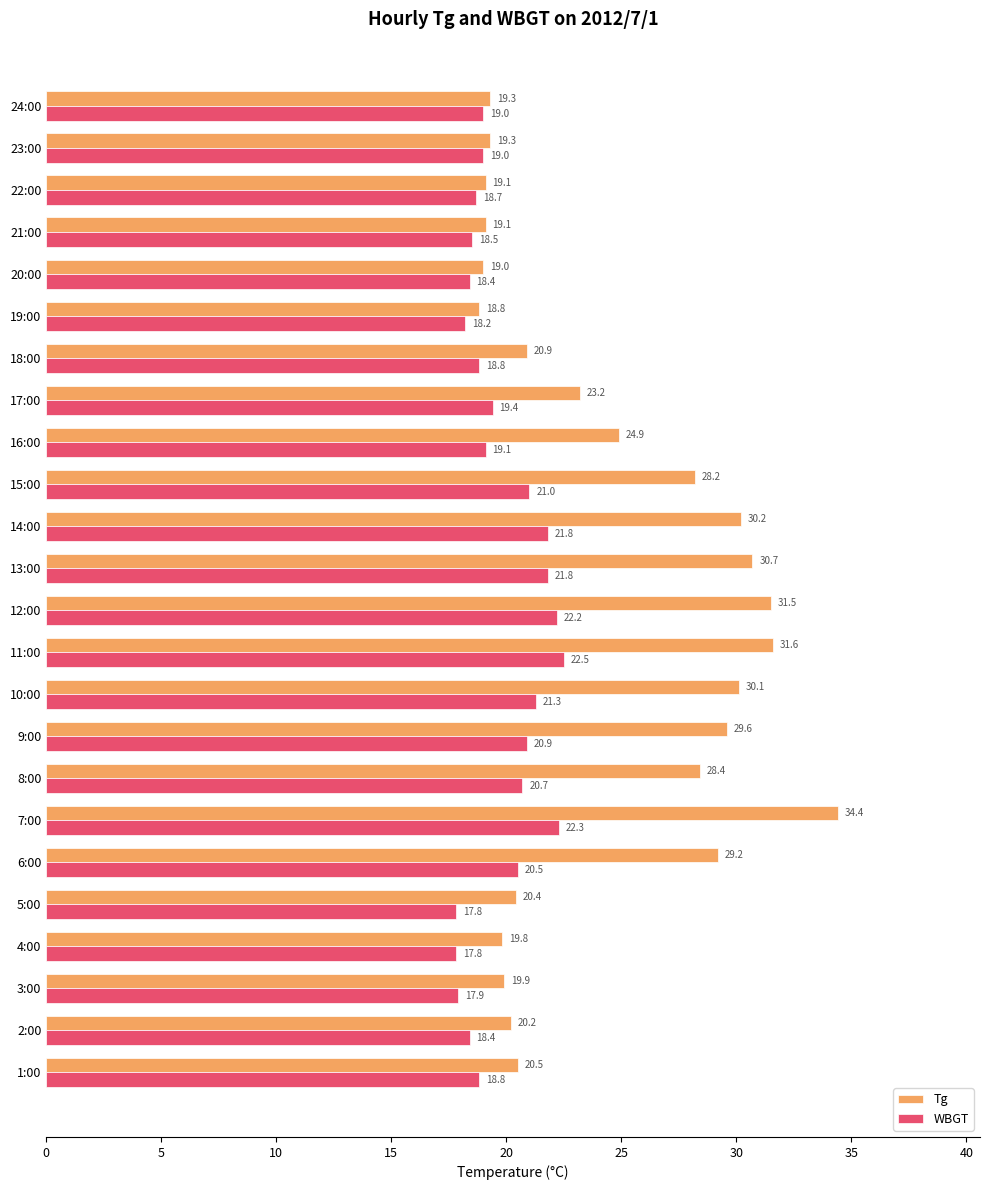

How many values in the Tg series exceed 23?

12